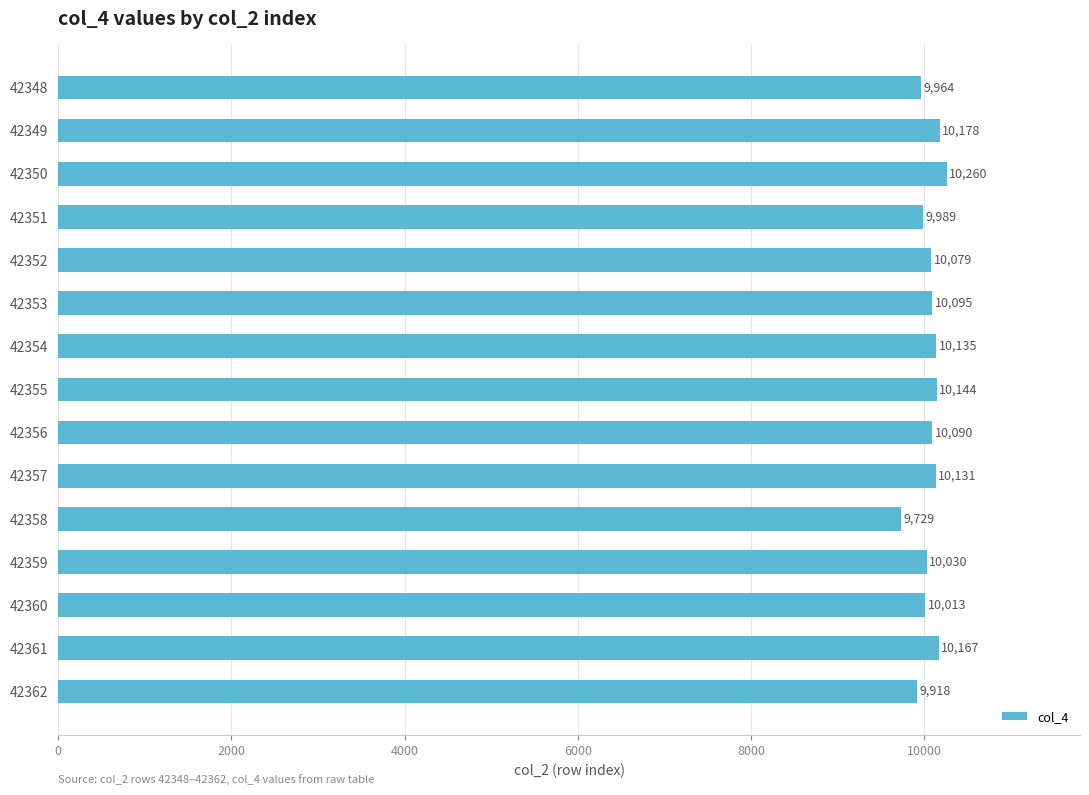

What is the difference between the second highest and minimum values?

449